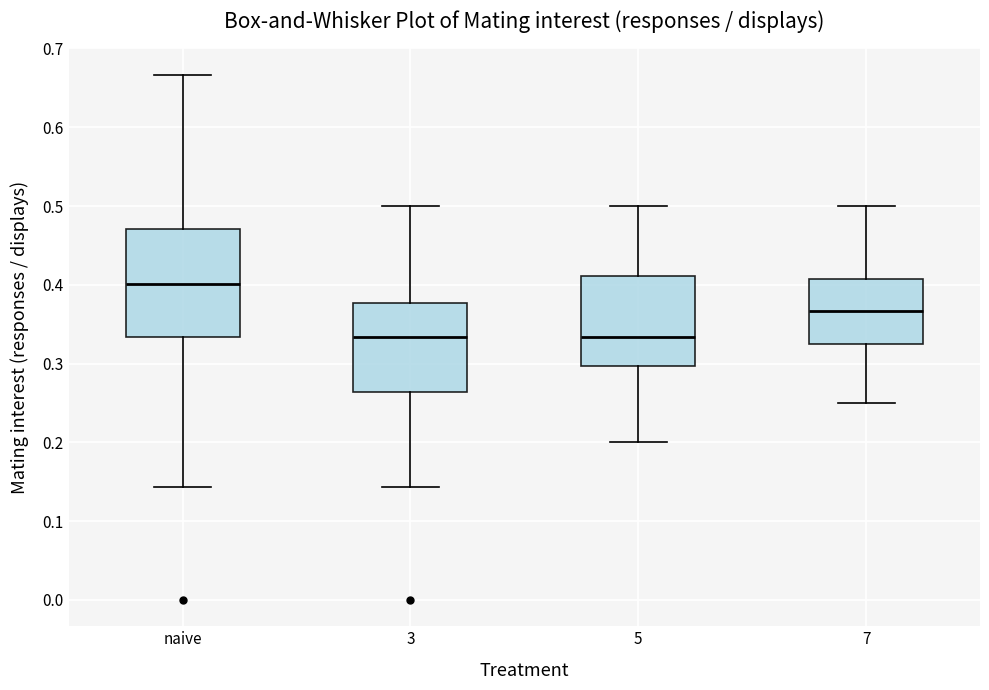

Reading left to right, read every box against the y-axis: the position of its median line, the range the box covers, and the ends of its whiskers. The values are not printed on the chart, so give them approximately, as read against the axis.

naive: median 0.40, box 0.33 to 0.47, whiskers 0.14 to 0.67
3: median 0.33, box 0.26 to 0.38, whiskers 0.14 to 0.50
5: median 0.33, box 0.30 to 0.41, whiskers 0.20 to 0.50
7: median 0.37, box 0.32 to 0.41, whiskers 0.25 to 0.50